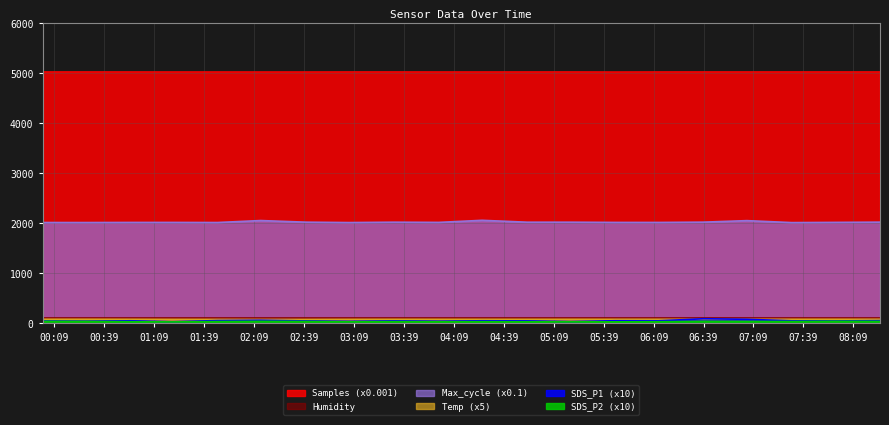

True or false: Temp and Samples cross at least once.

False